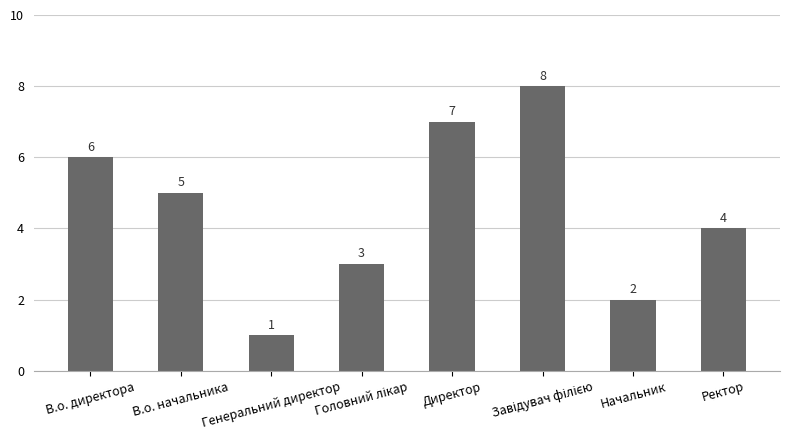

What is the maximum value shown in the chart?

8